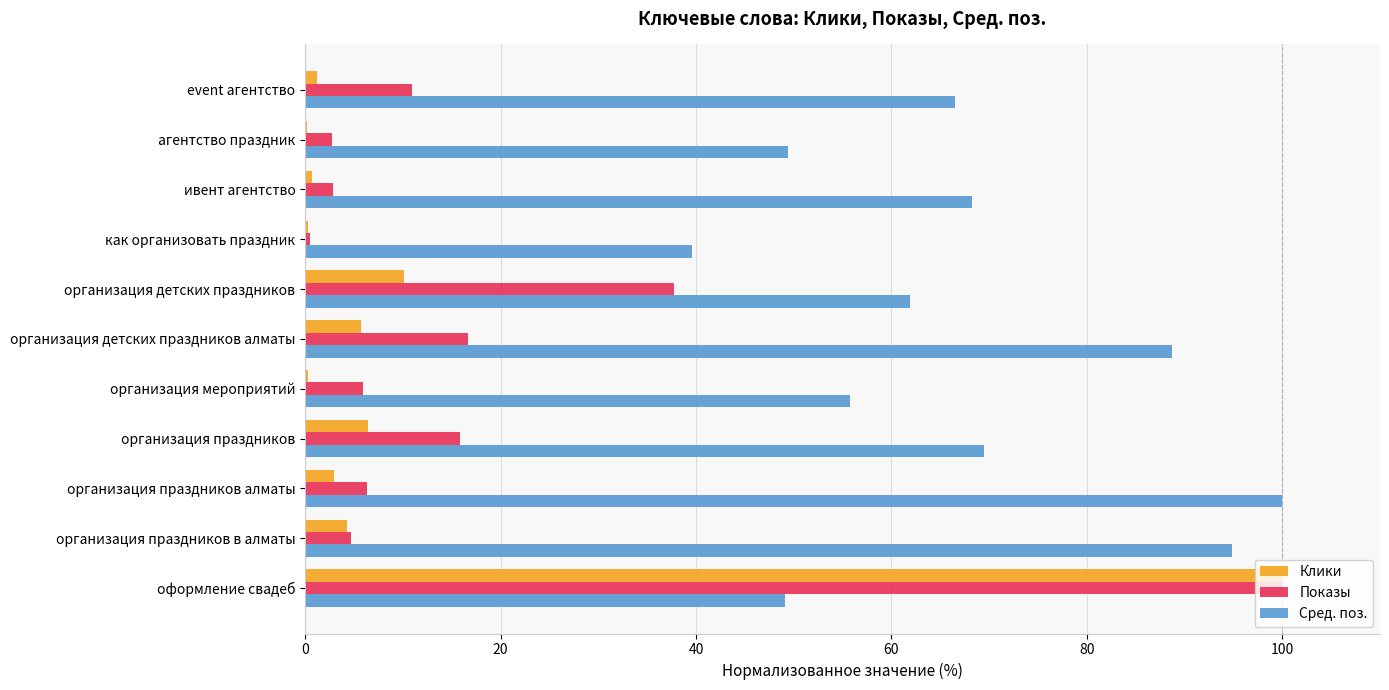

Which series has the largest total across all categories?

Сред. поз.